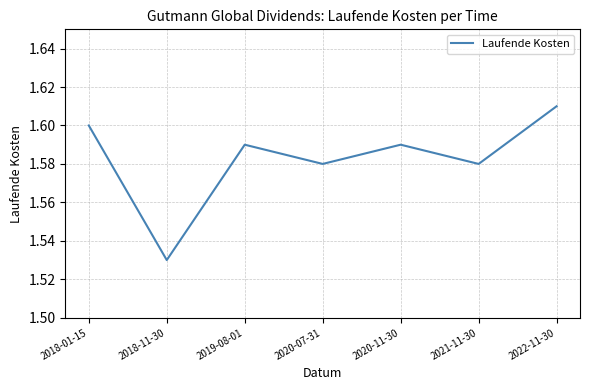

How many values are between 1 and 2?

7